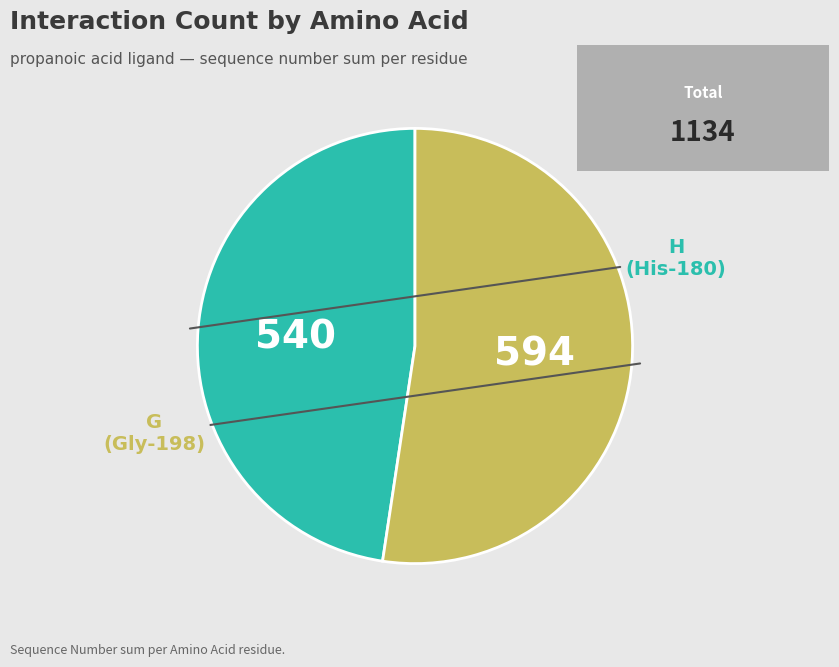

How many segments does this pie chart have?

2